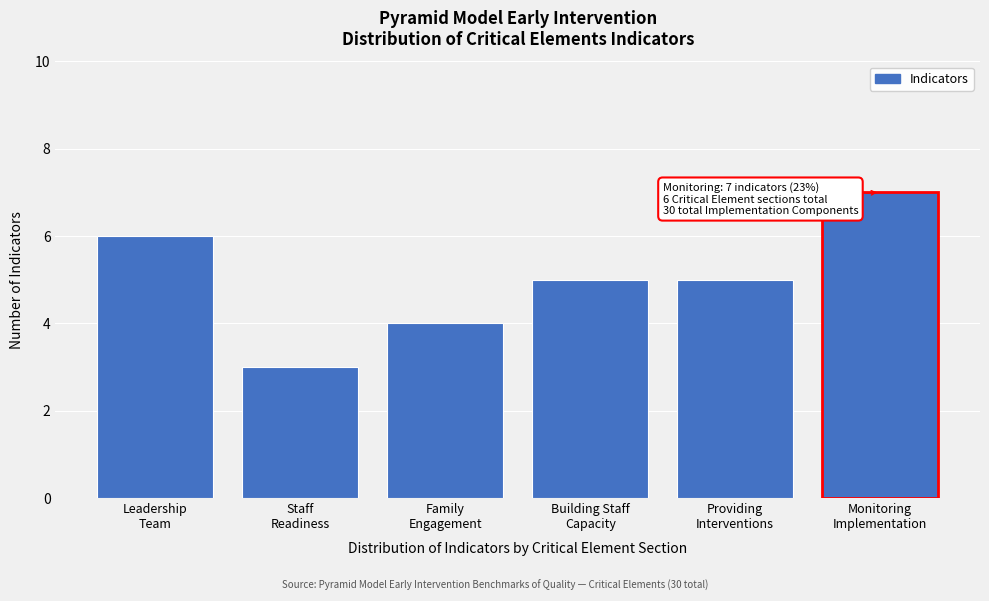

Reading right to left, list all the values displayed in this chart.

7	5	5	4	3	6